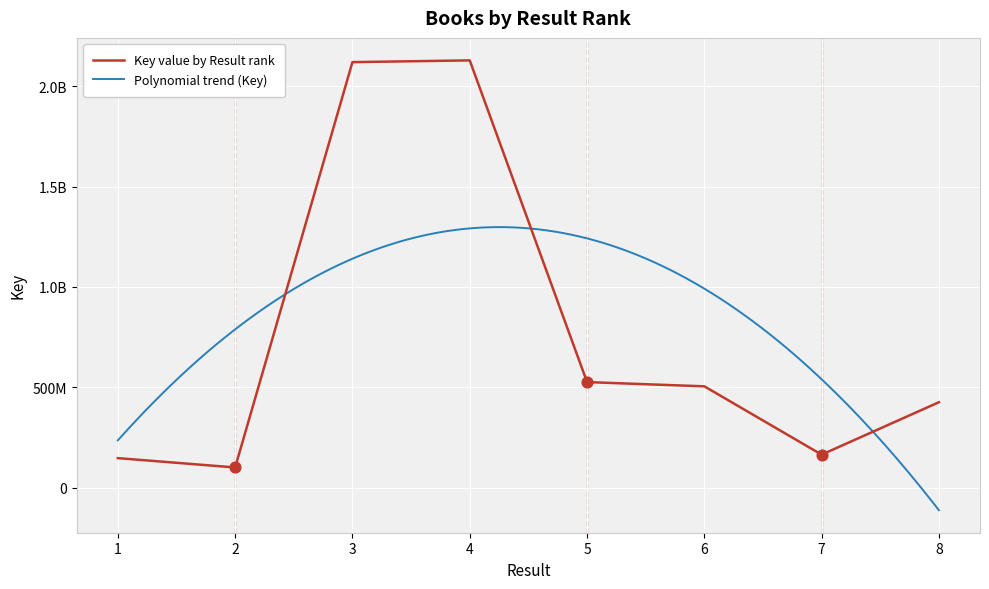

What is the change in value from 5 to 8?

-100206205